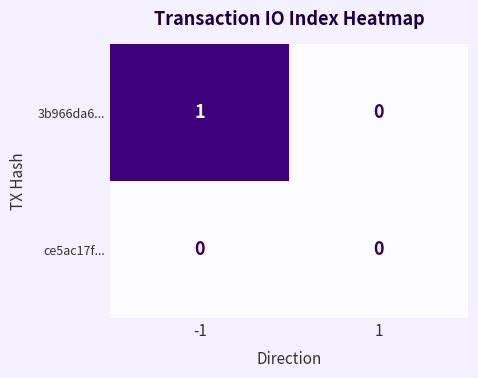

True or false: 3b966da6... has a value of 0 at 1.

True